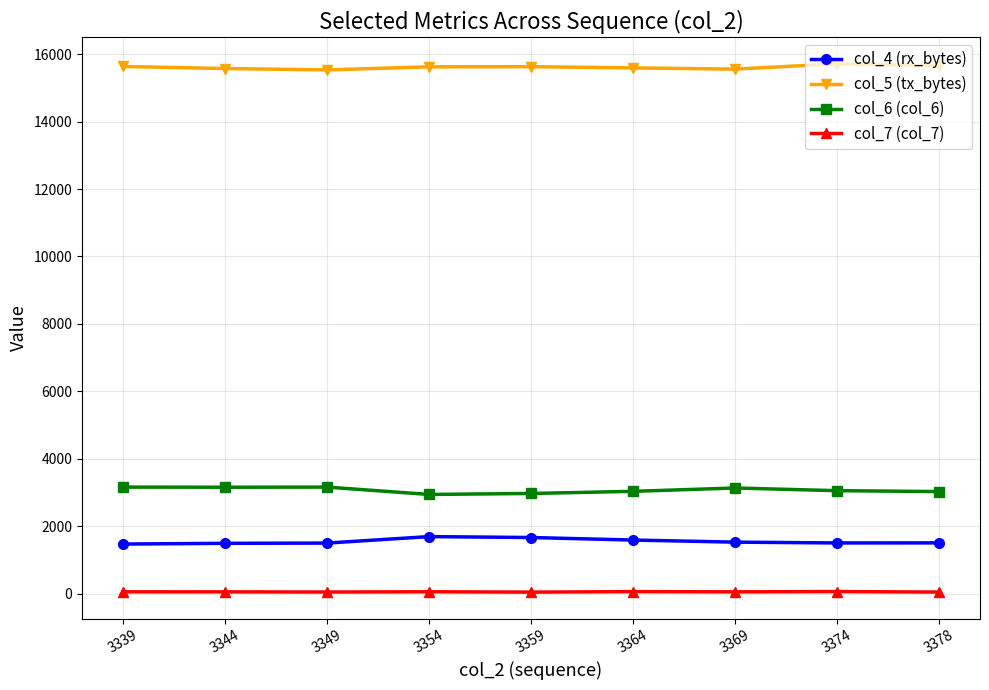

List the series in order of their peak value, highest first.

col_5 (tx_bytes), col_6 (col_6), col_4 (rx_bytes), col_7 (col_7)